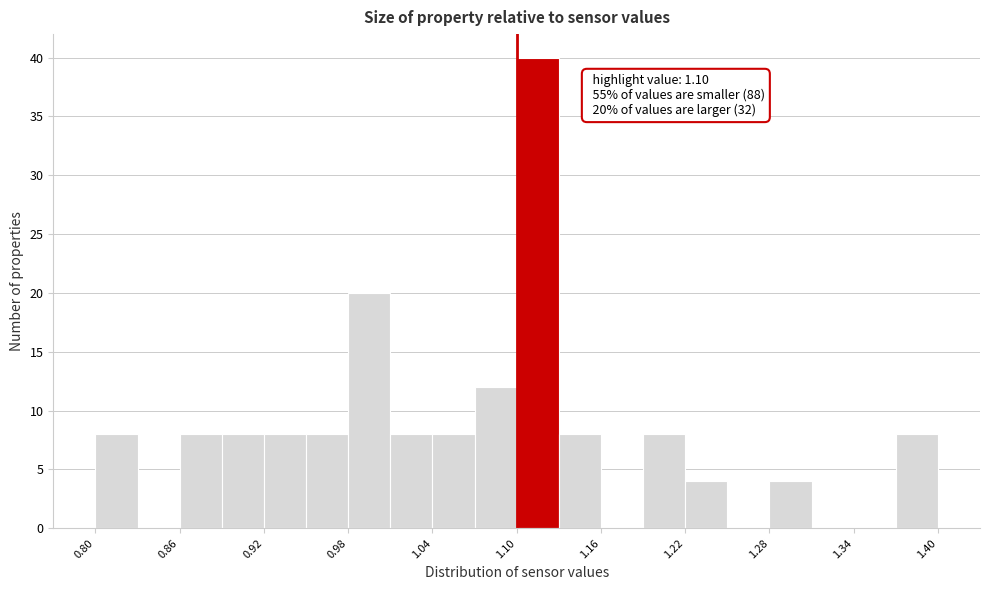

Around what value on the x-axis is the tallest bar? Give the approximate position of its centre, as read against the axis.

1.12